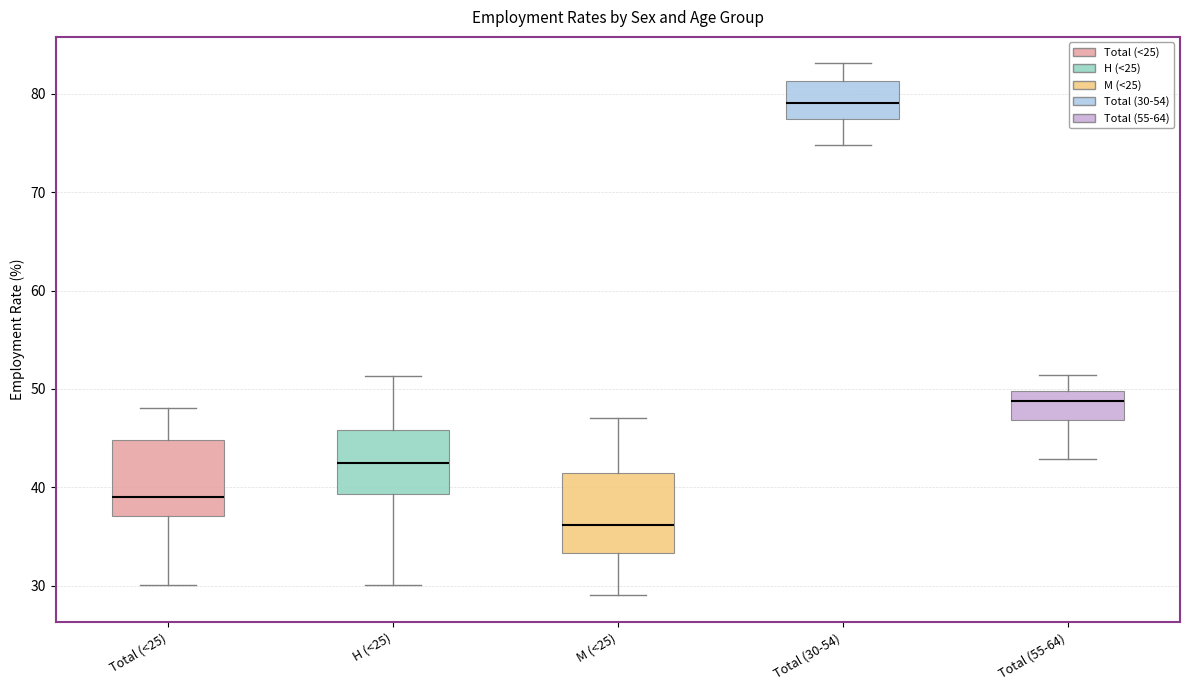

Reading left to right, read every box against the y-axis: the position of its median line, the range the box covers, and the ends of its whiskers. The values are not printed on the chart, so give them approximately, as read against the axis.

Total (<25): median 39, box 37 to 45, whiskers 30 to 48
H (<25): median 42, box 39 to 46, whiskers 30 to 51
M (<25): median 36, box 33 to 41, whiskers 29 to 47
Total (30-54): median 79, box 77 to 81, whiskers 75 to 83
Total (55-64): median 49, box 47 to 50, whiskers 43 to 51